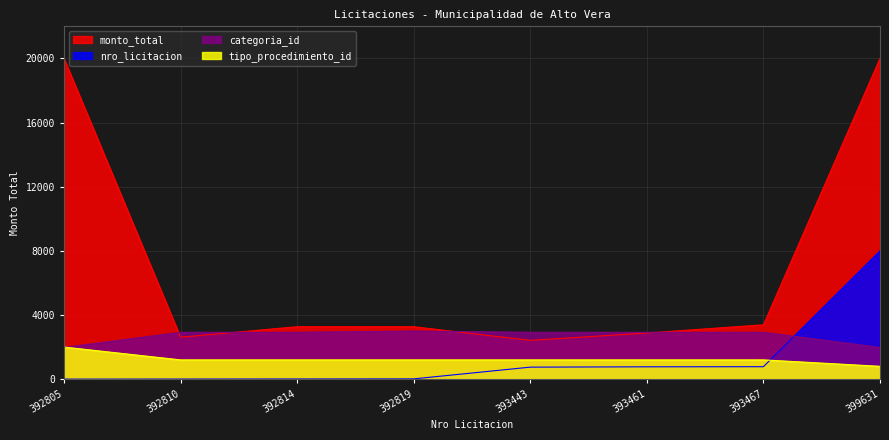

What are all the series names shown in the legend?

monto_total, nro_licitacion, categoria_id, tipo_procedimiento_id